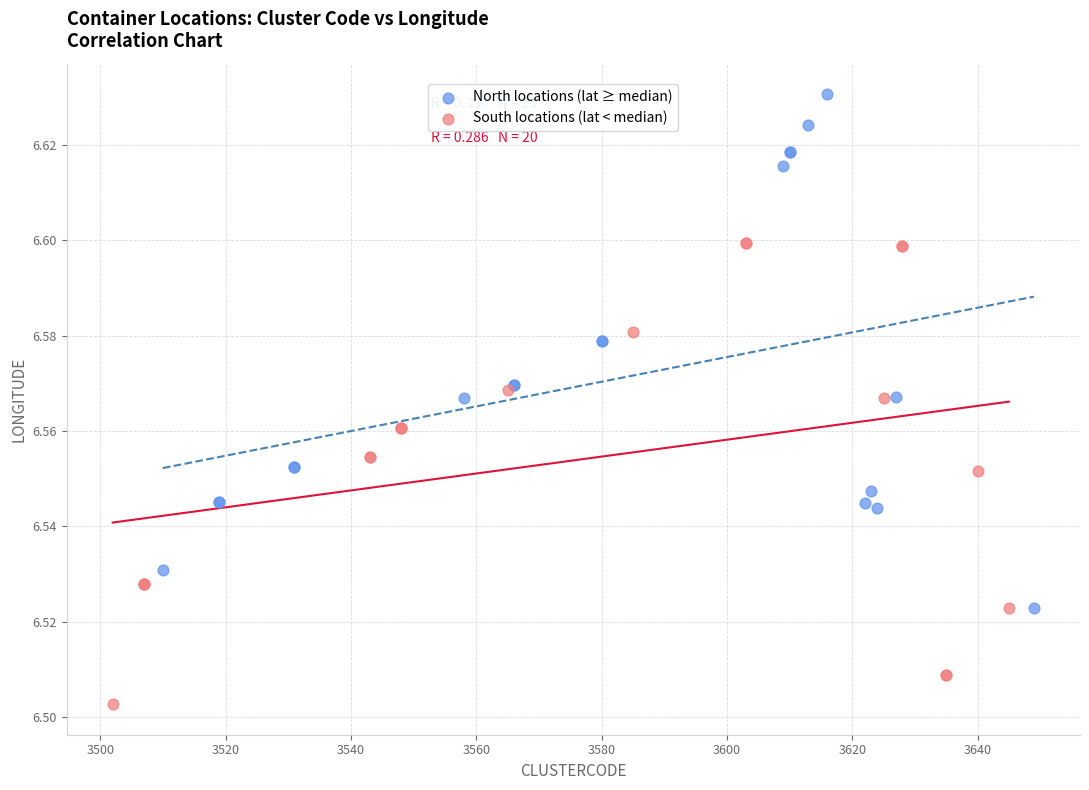

Which series reaches the minimum Y coordinate?

South locations (lat < median)